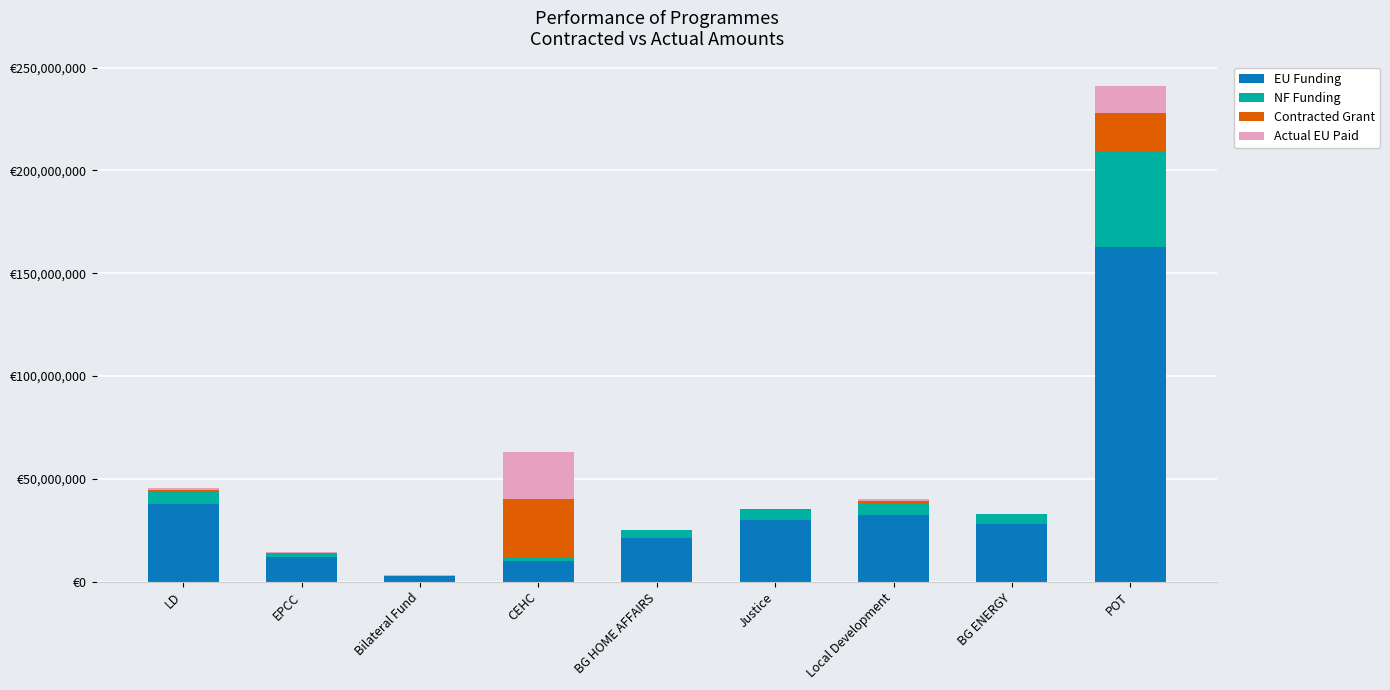

What is the label of the 5th bar from the right?

BG HOME AFFAIRS